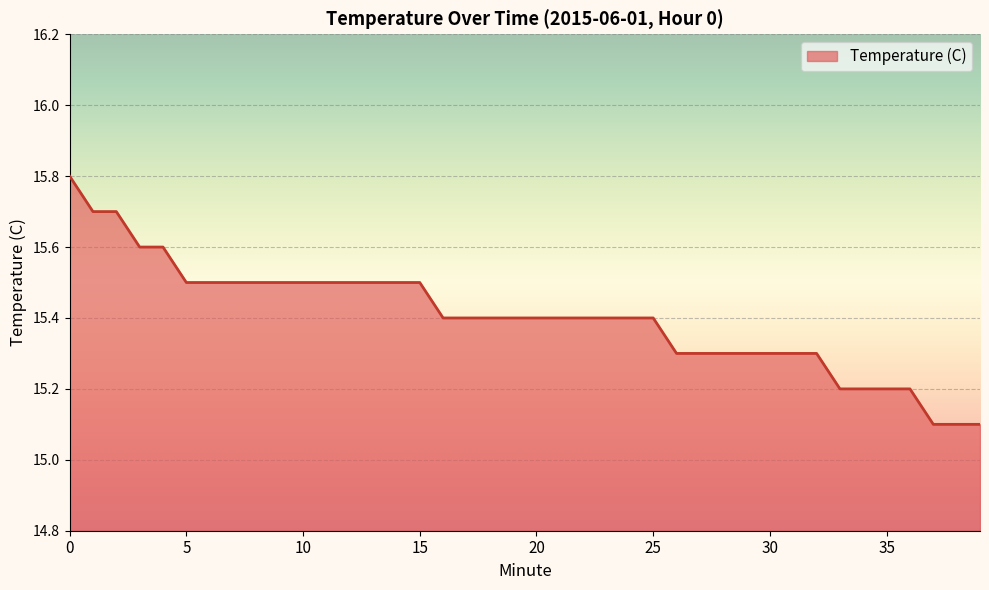

What is the smallest value displayed?

15.1